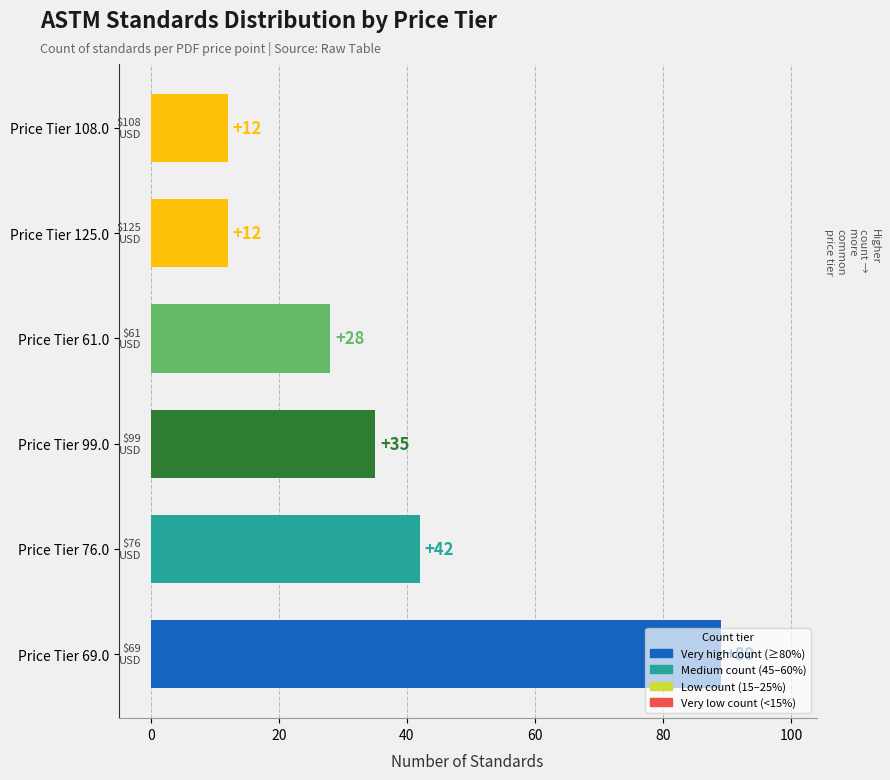

The chart shows a value of 35 at Price Tier 99.0. True or false?

True